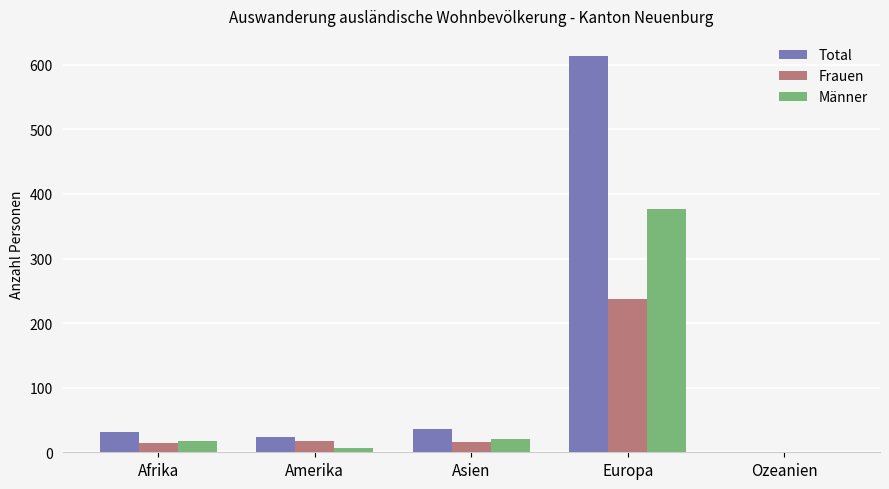

What is the sum of all Total values?

706